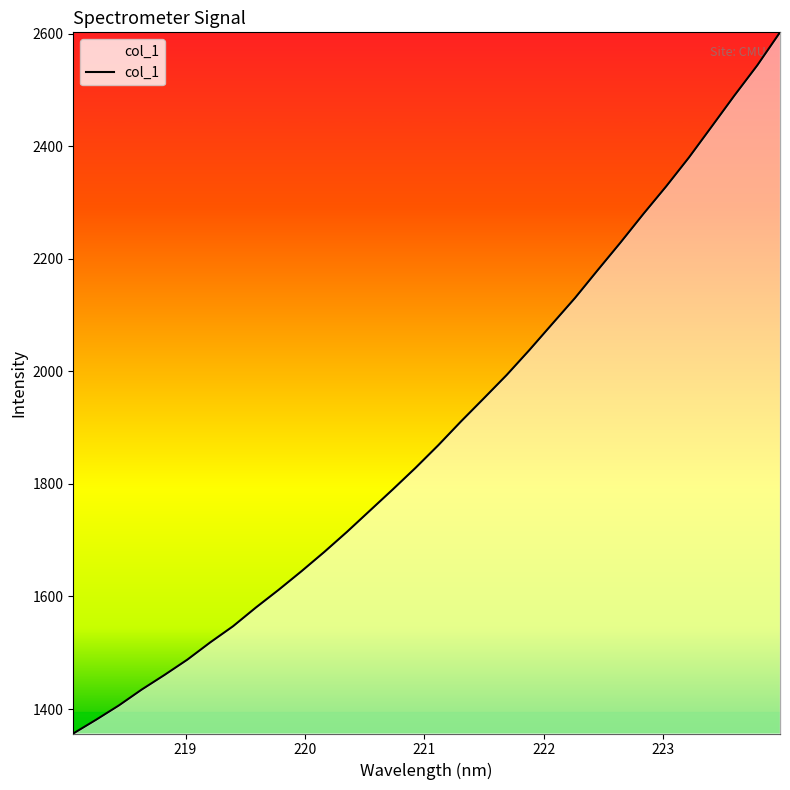

What is the maximum value shown in the chart?

2602.4